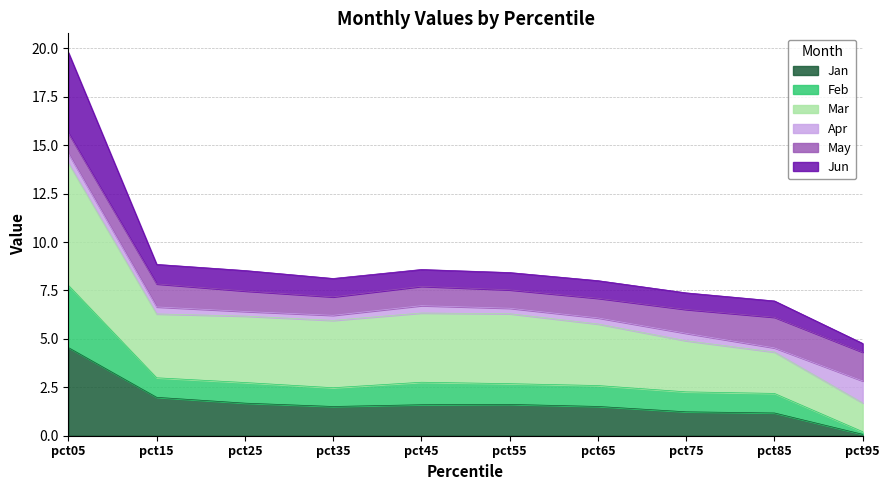

At which category does Jun reach its first local valley?

pct35